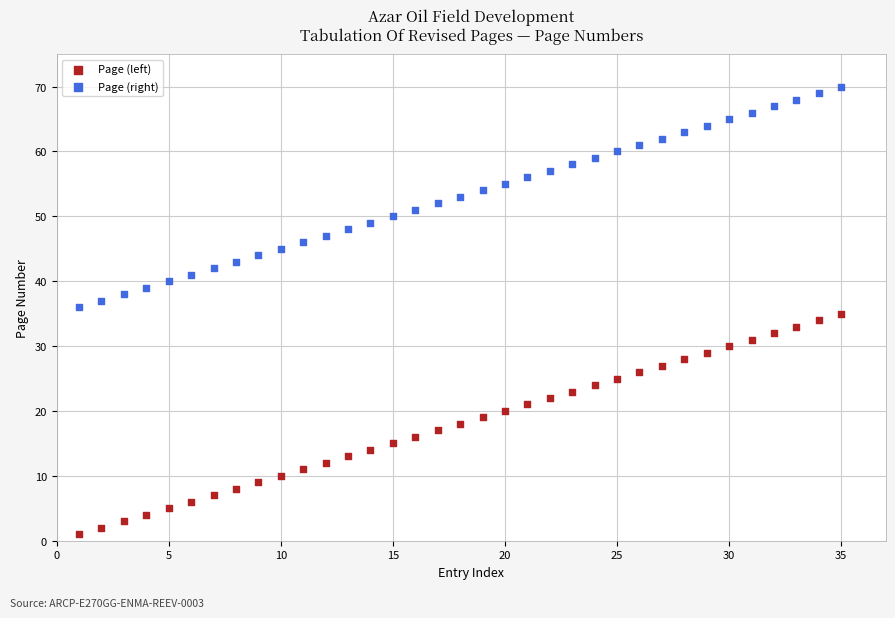

Which series contains the highest Y value?

Page (right)